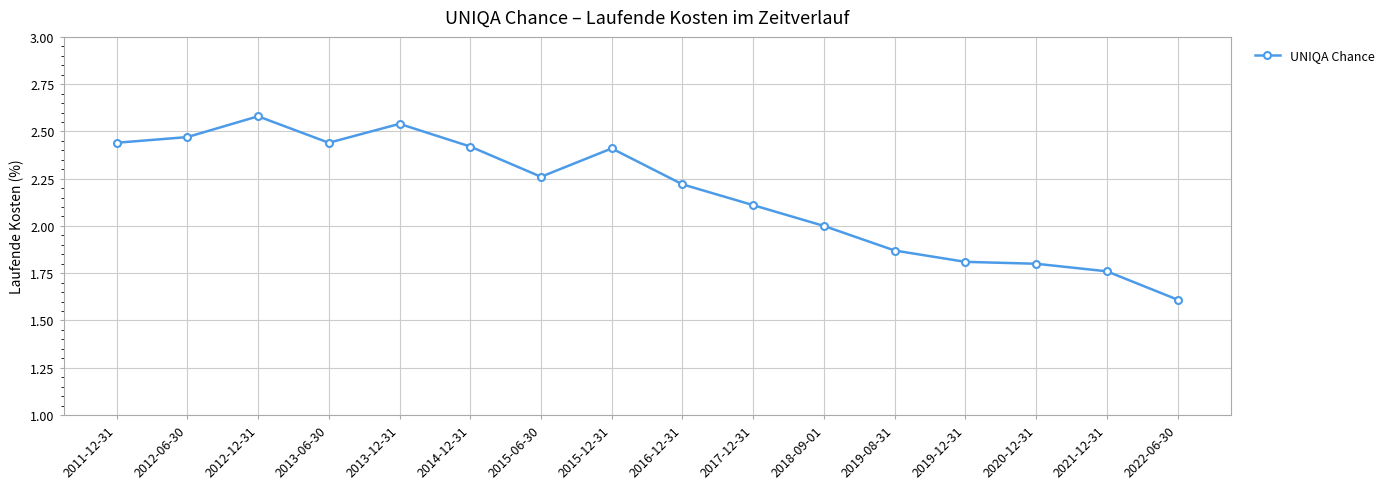

What is the sum of the values at 2015-06-30 and 2013-12-31?

4.8